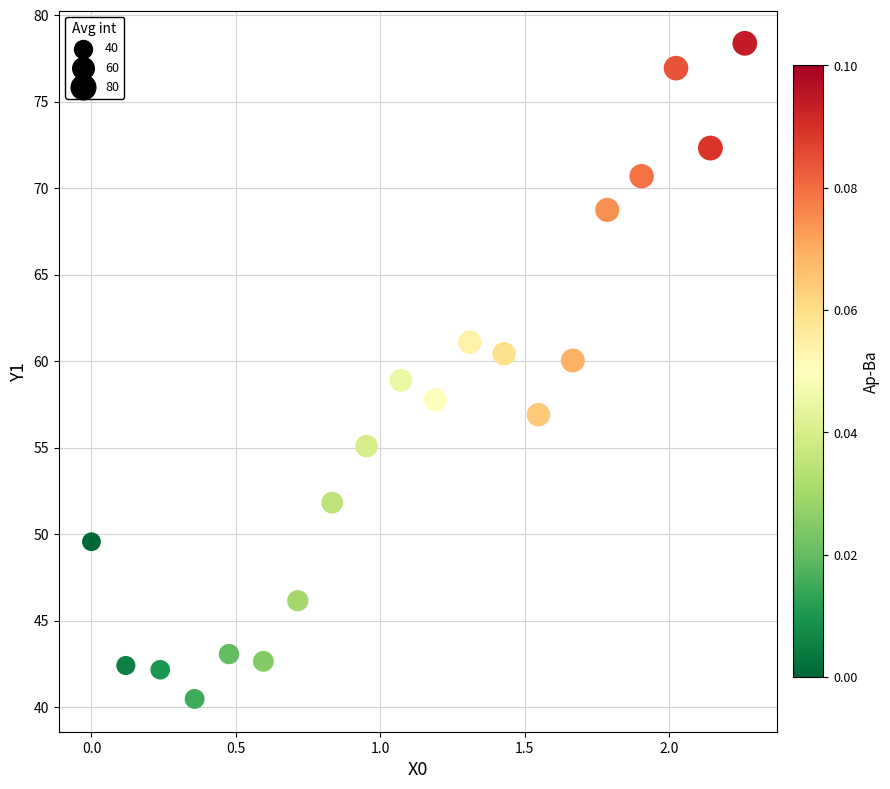

What is the range of Y values (max minus min)?

37.9